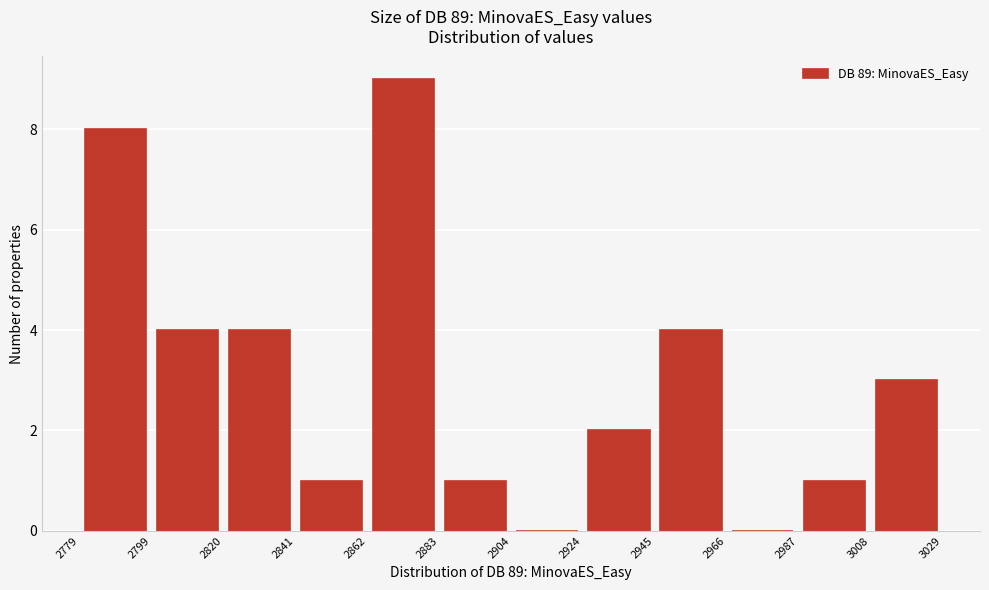

Over which range of the x-axis is the bar tallest?

2862 to 2883